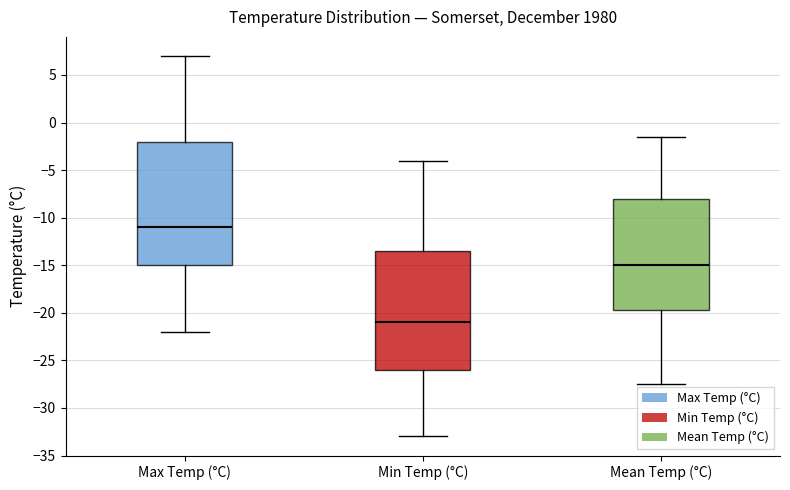

Reading left to right, transcribe this box plot: for each box, give where its median line is, the range the box spans, and where its two whiskers end, as read against the y-axis. The values are not printed on the chart, so give them approximately, as read against the axis.

Max Temp (°C): median -11.0, box -15.0 to -2.0, whiskers -22.0 to 7.0
Min Temp (°C): median -21.0, box -26.0 to -13.5, whiskers -33.0 to -4.0
Mean Temp (°C): median -15.0, box -19.5 to -8.0, whiskers -27.5 to -1.5